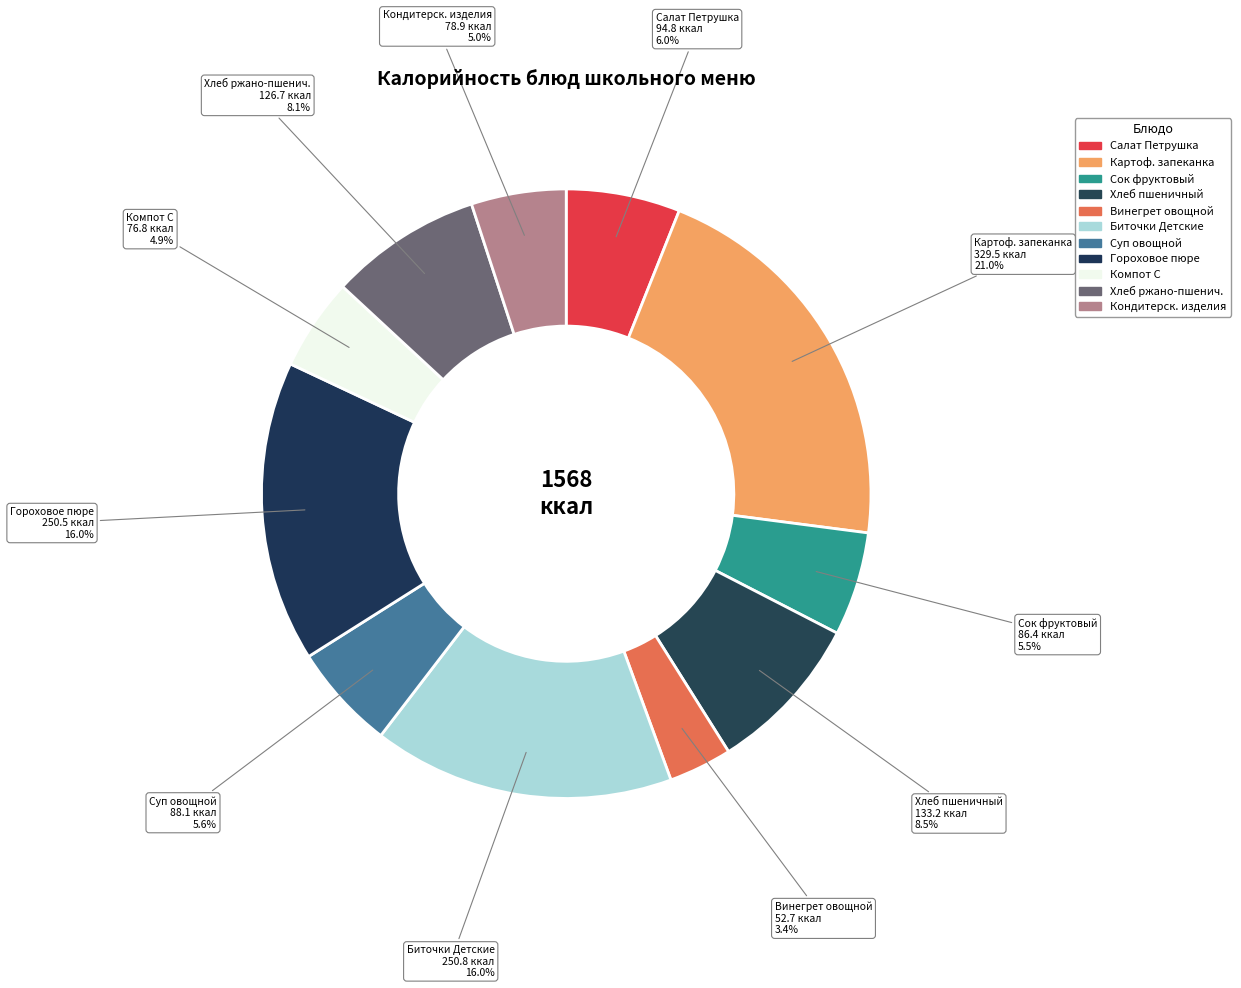

Approximately how many times larger is the value at Компот С compared to Сок фруктовый?

0.9